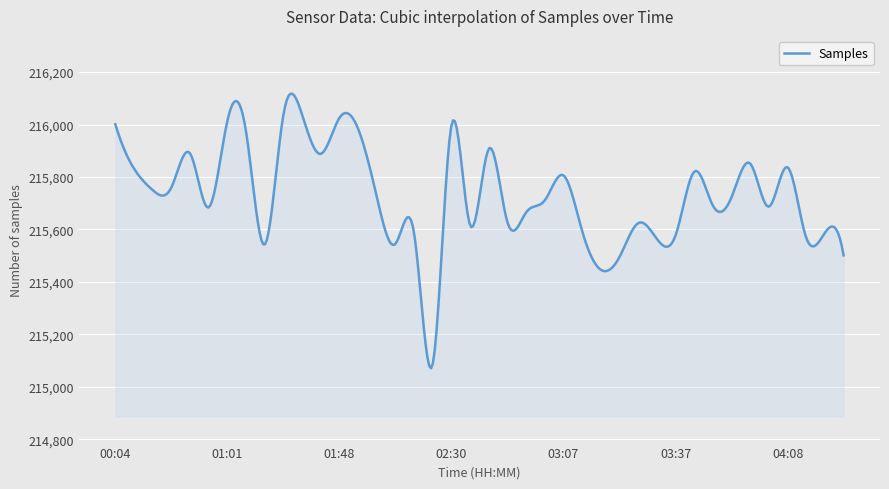

What is the difference between the maximum and minimum values?

1046.9